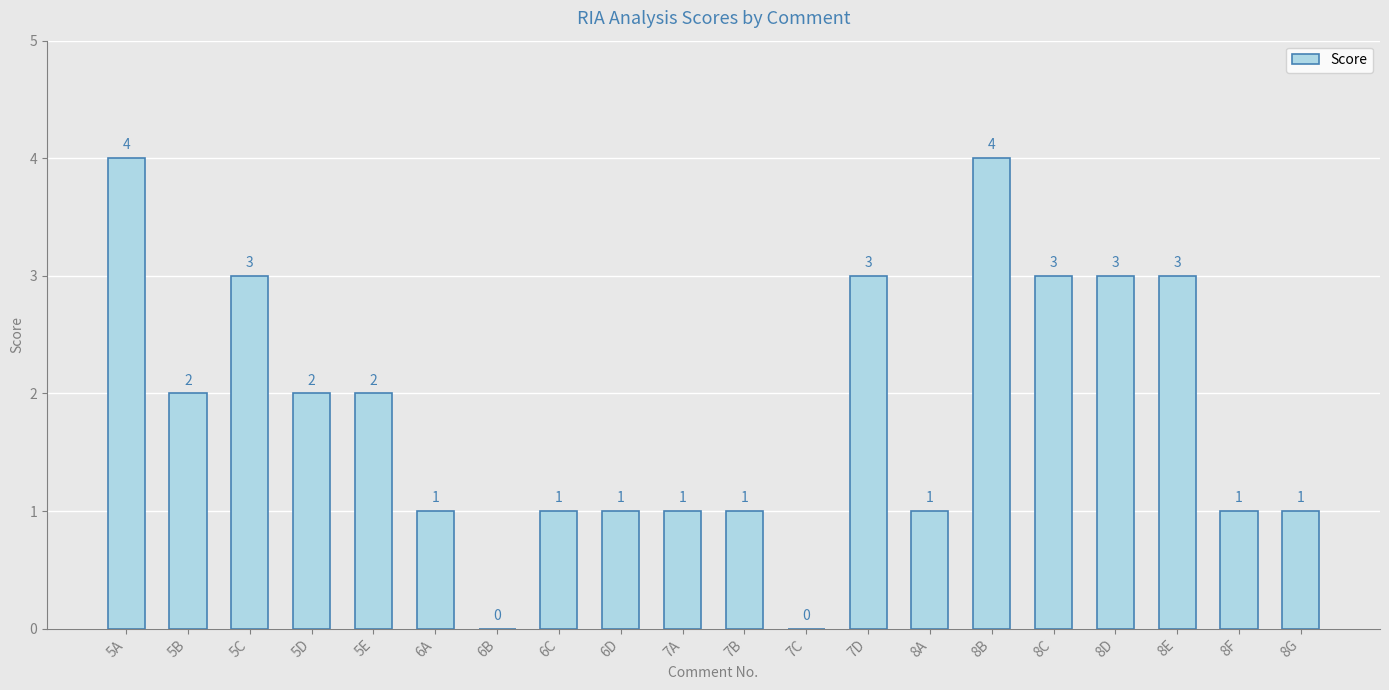

What is the sum of all values?

37